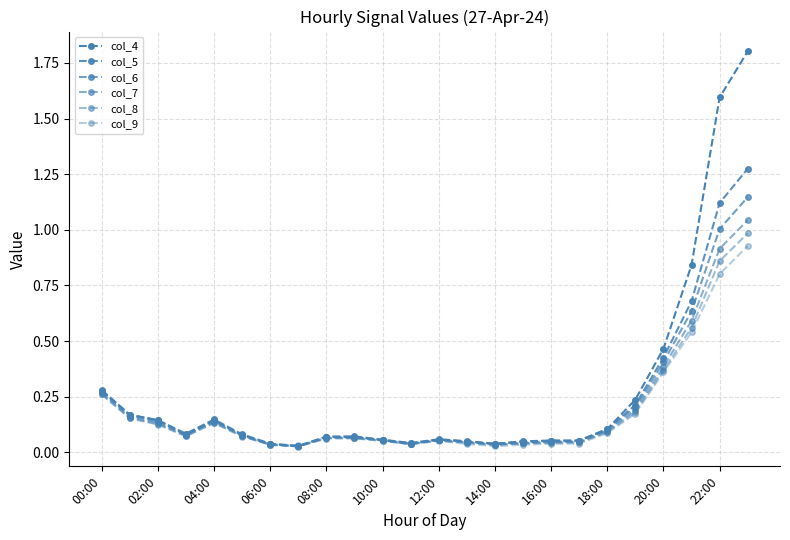

At which label is col_4 closest to 0?

14:00